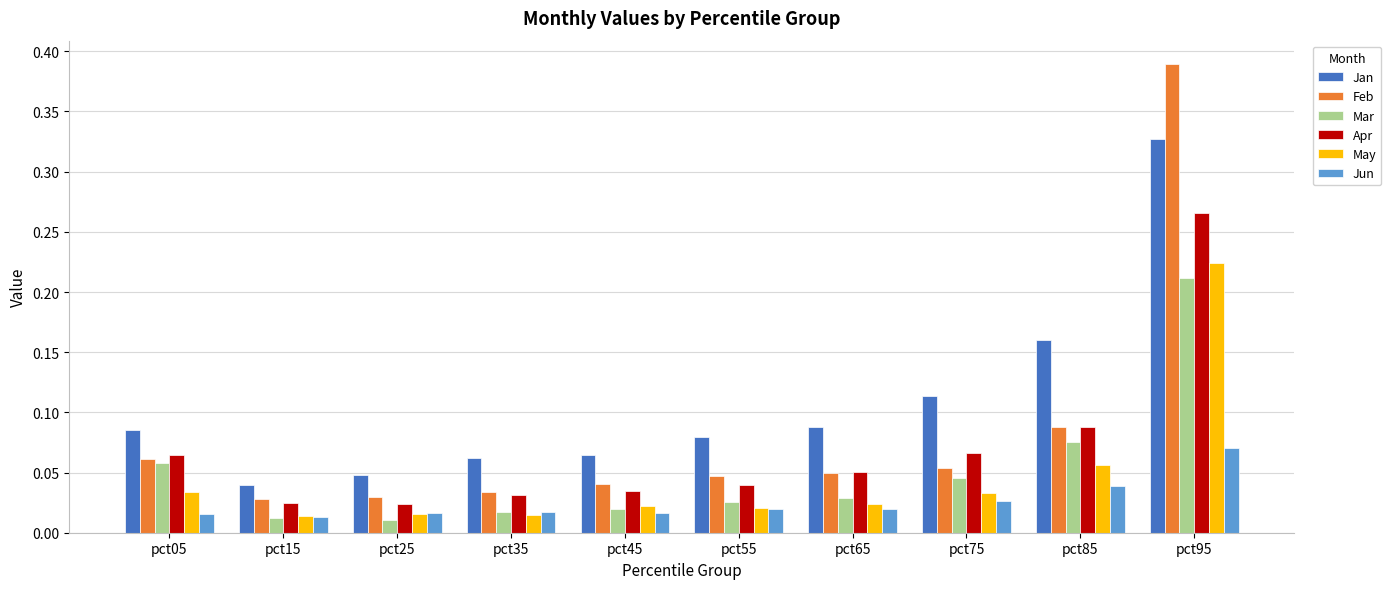

At which category does the chart reach its peak across all series?

pct95